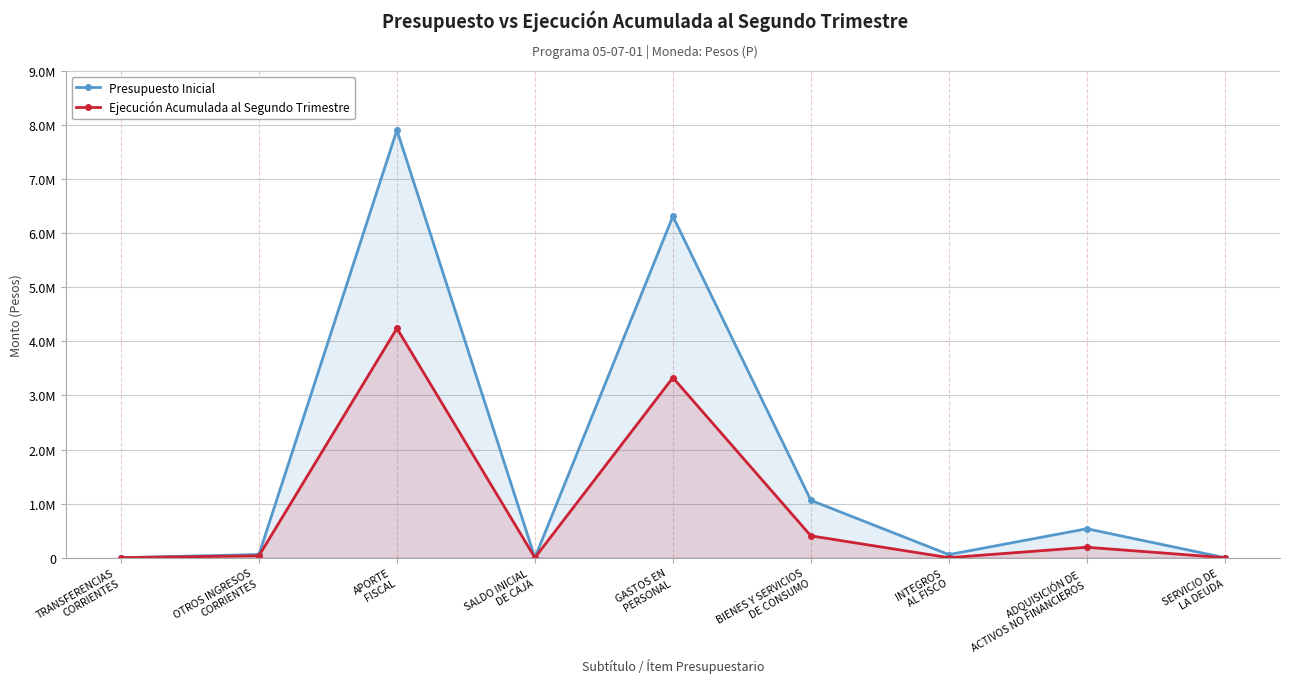

At which label does Presupuesto Inicial first exceed 58138?

APORTE
FISCAL